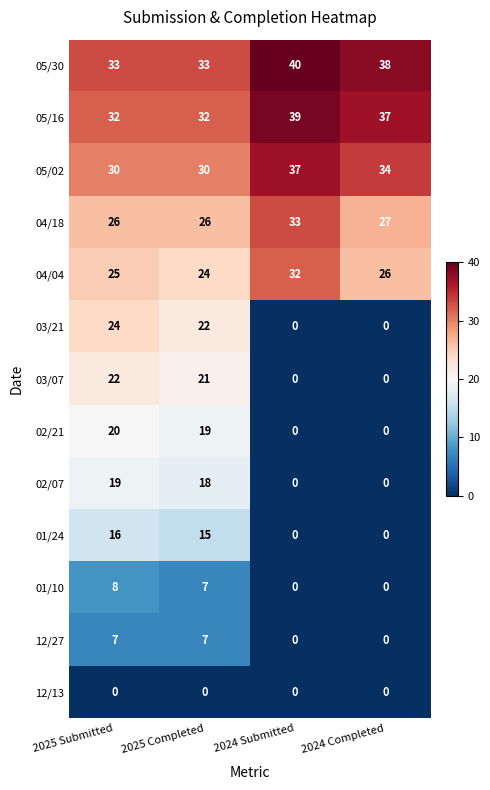

How many series are shown in this chart?

13